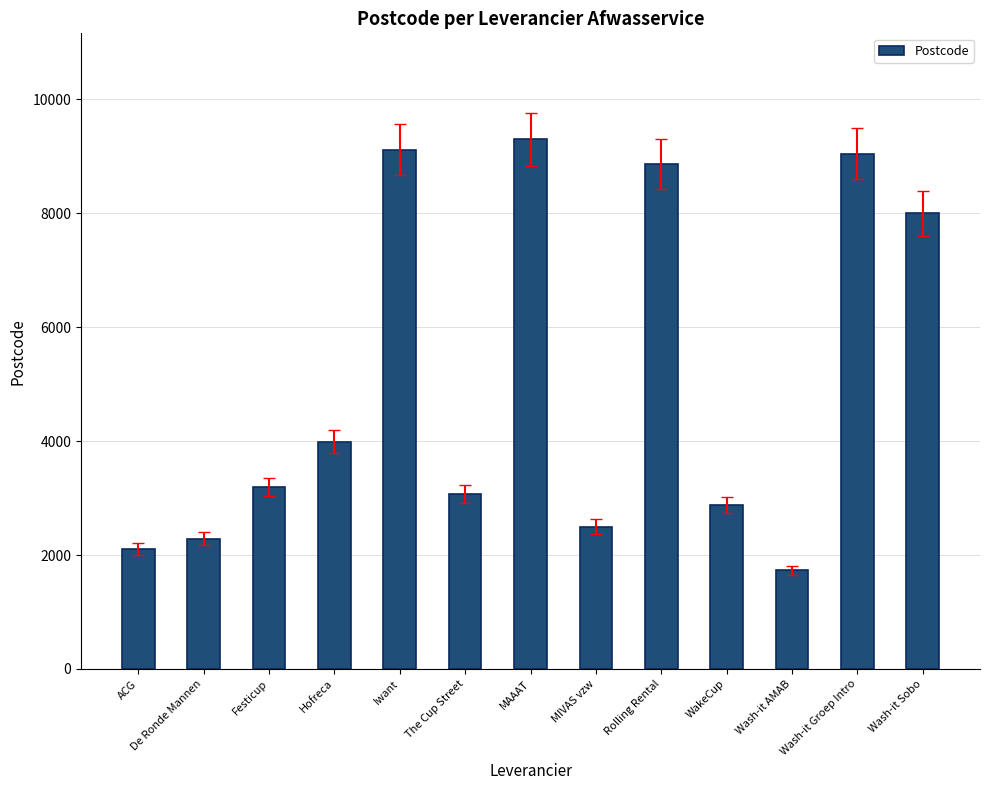

What is the label of the 12th bar from the left?

Wash-it Groep Intro